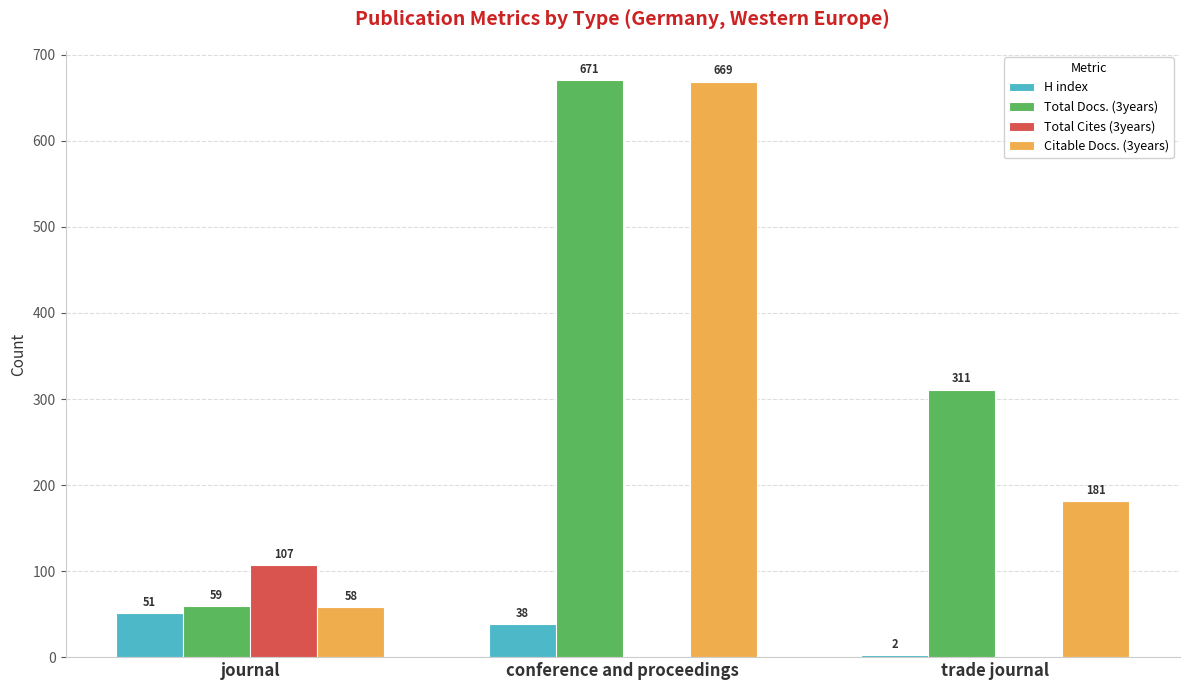

The Citable Docs. (3years) series shows 181 at trade journal. True or false?

True